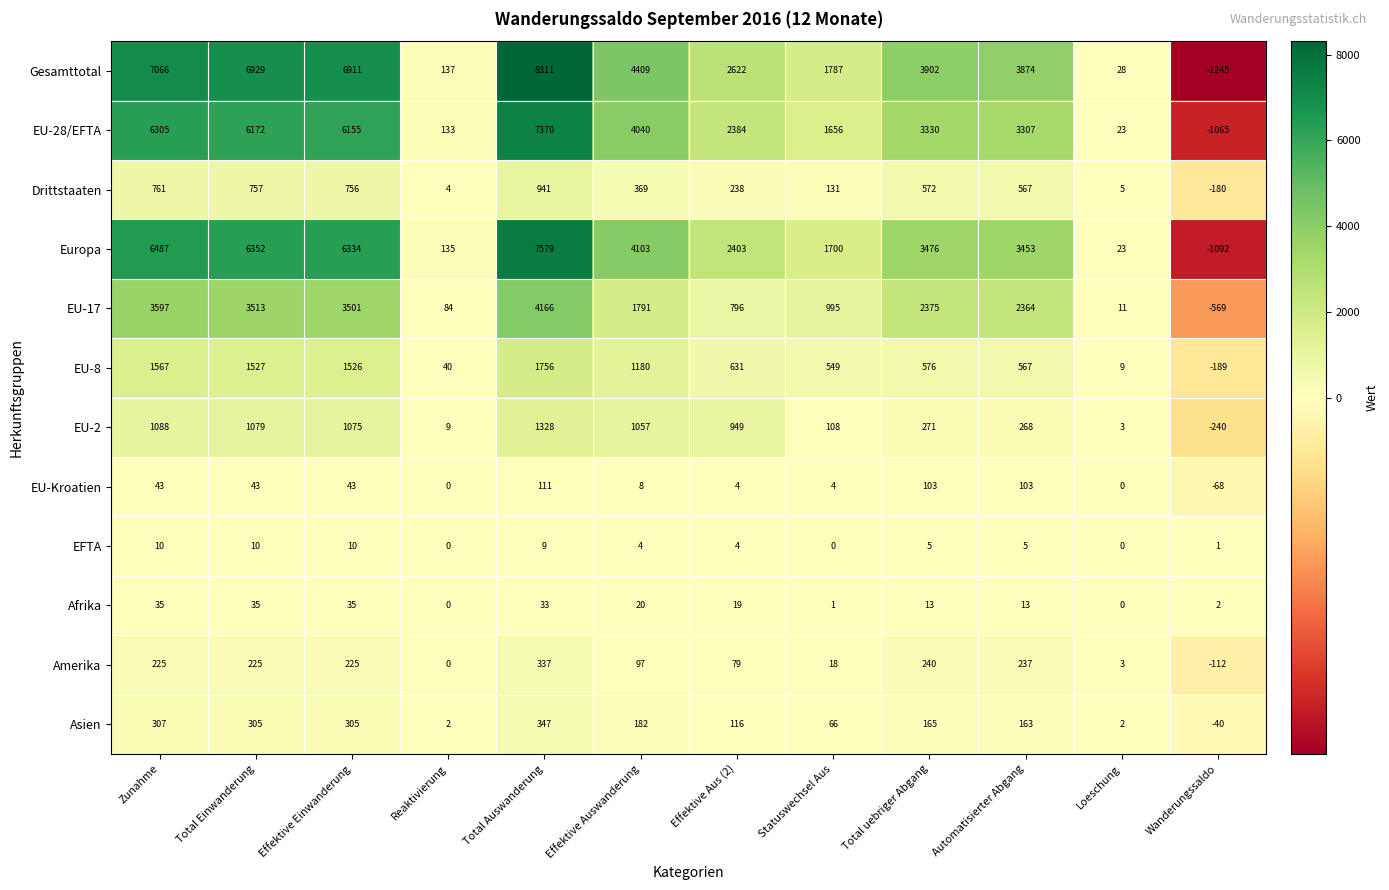

Read the EU-Kroatien value at Wanderungssaldo.

-68